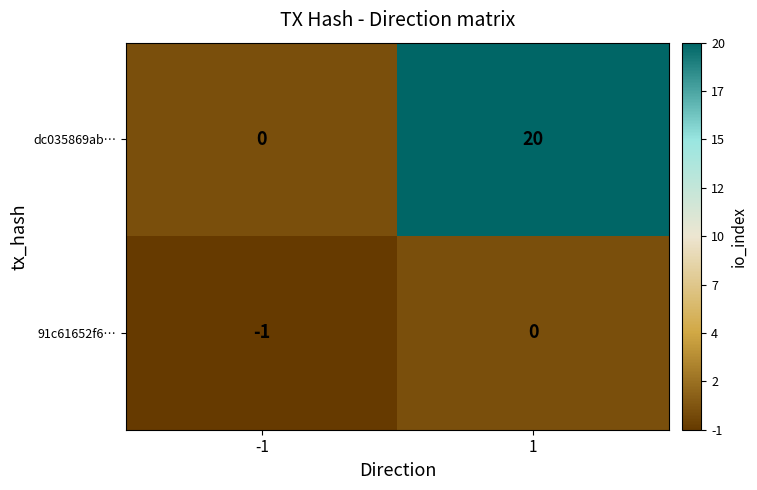

Rank the categories by dc035869ab… value from lowest to highest.

-1, 1